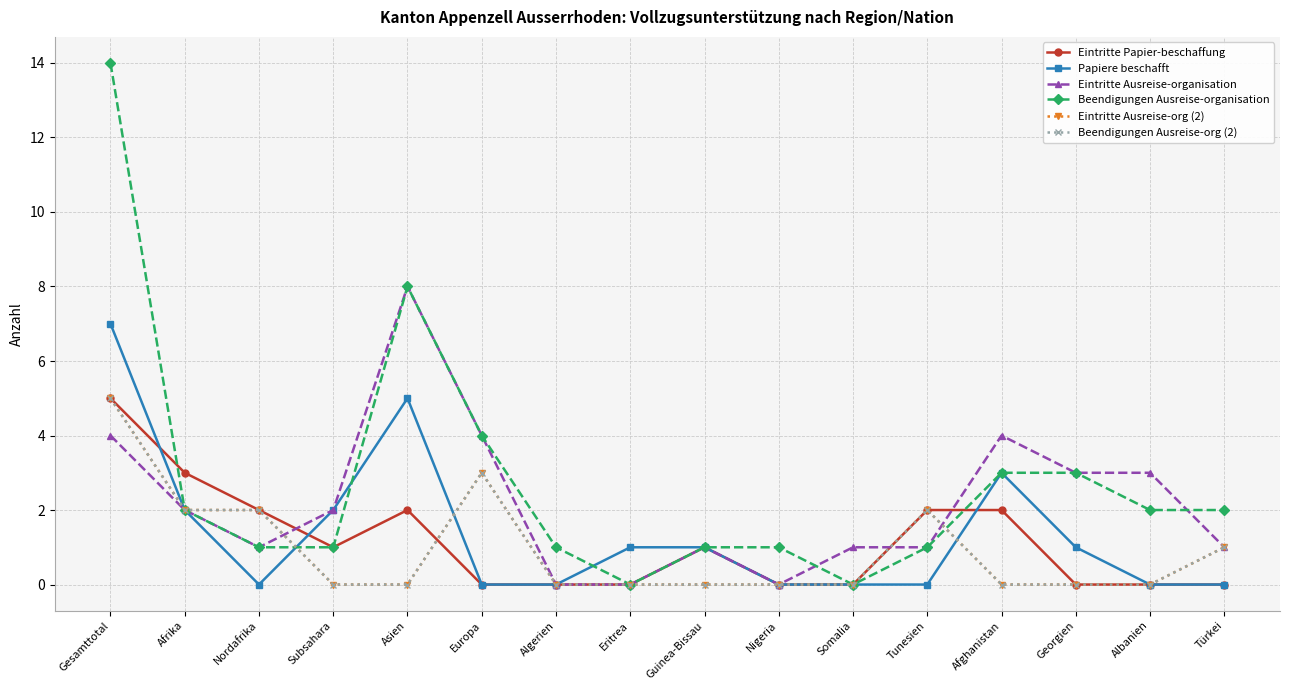

Rank the series at Guinea-Bissau from highest to lowest value.

Eintritte Papier-beschaffung, Papiere beschafft, Eintritte Ausreise-organisation, Beendigungen Ausreise-organisation, Eintritte Ausreise-org (2), Beendigungen Ausreise-org (2)